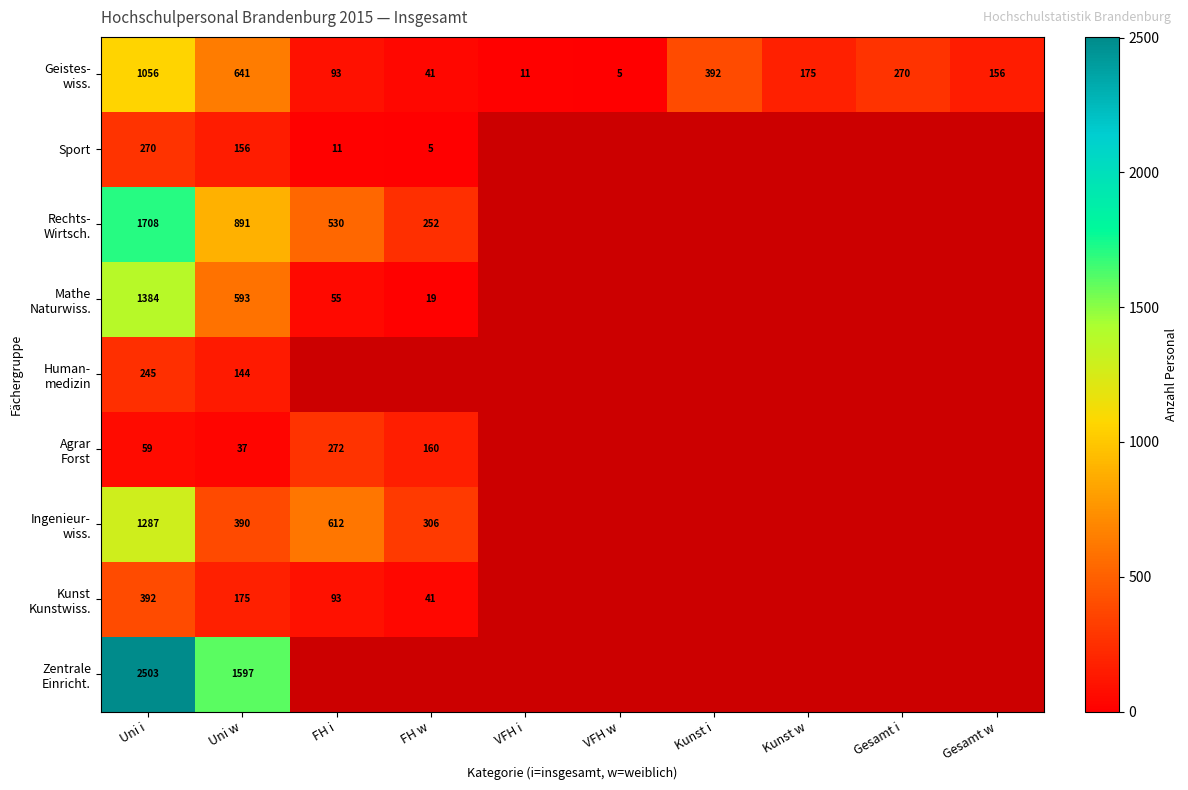

What is the difference between the highest and lowest values at Uni i?

2444